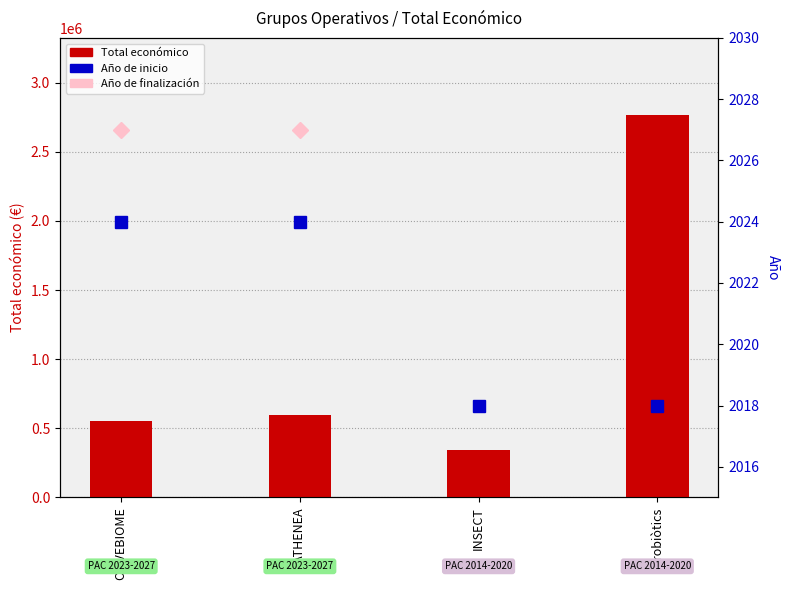

The value of Total económico at INSECT is 344243.0. True or false?

True